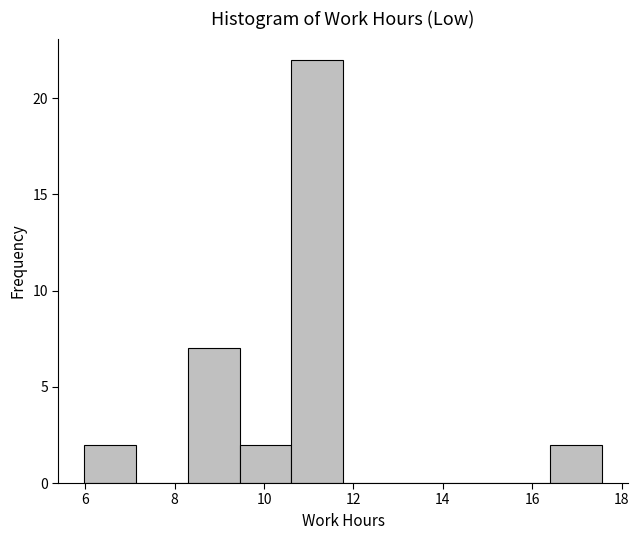

Reading left to right, transcribe this chart: for each bar, give the range it covers on the x-axis and its height. Neither the bar edges nor the heights are printed on the chart, so give them approximately, as read against the axes.

6.0 to 7.2: 2
7.2 to 8.2: 0
8.2 to 9.4: 7
9.4 to 10.6: 2
10.6 to 11.8: 22
11.8 to 13.0: 0
13.0 to 14.0: 0
14.0 to 15.2: 0
15.2 to 16.4: 0
16.4 to 17.6: 2